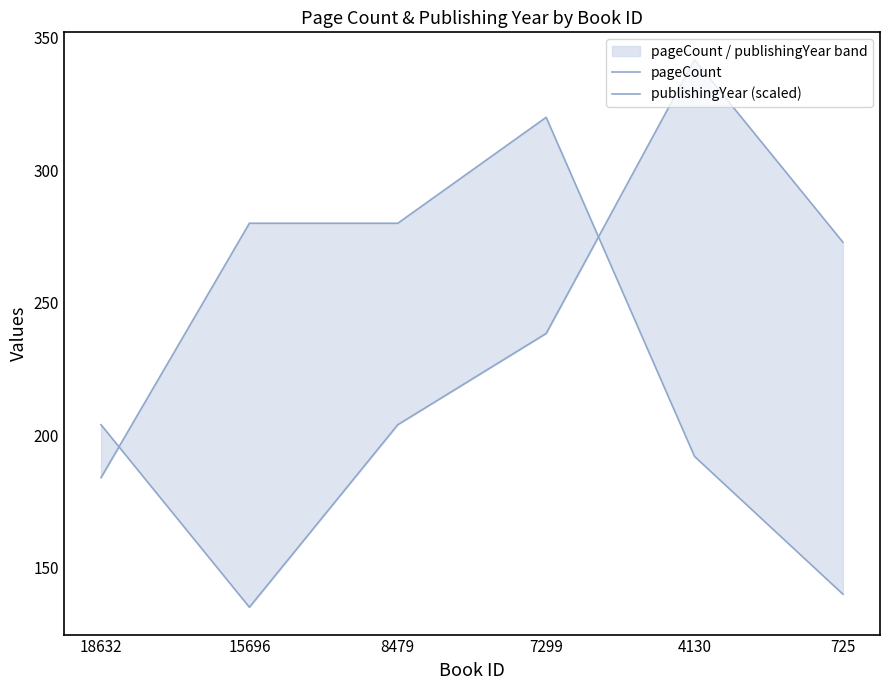

What is the value of the pageCount point at the 1st from the left?

184.0